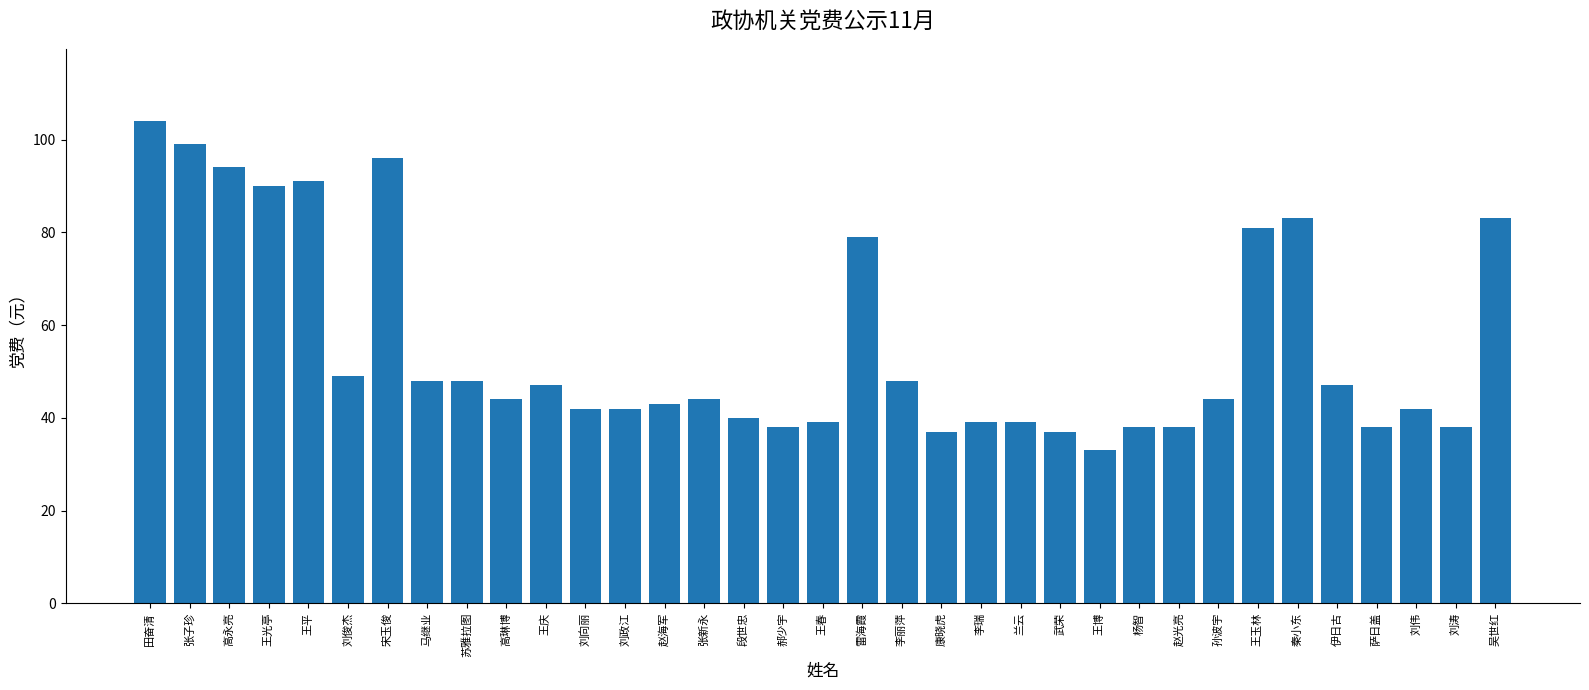

At which label is the value closest to 68?

雷海霞